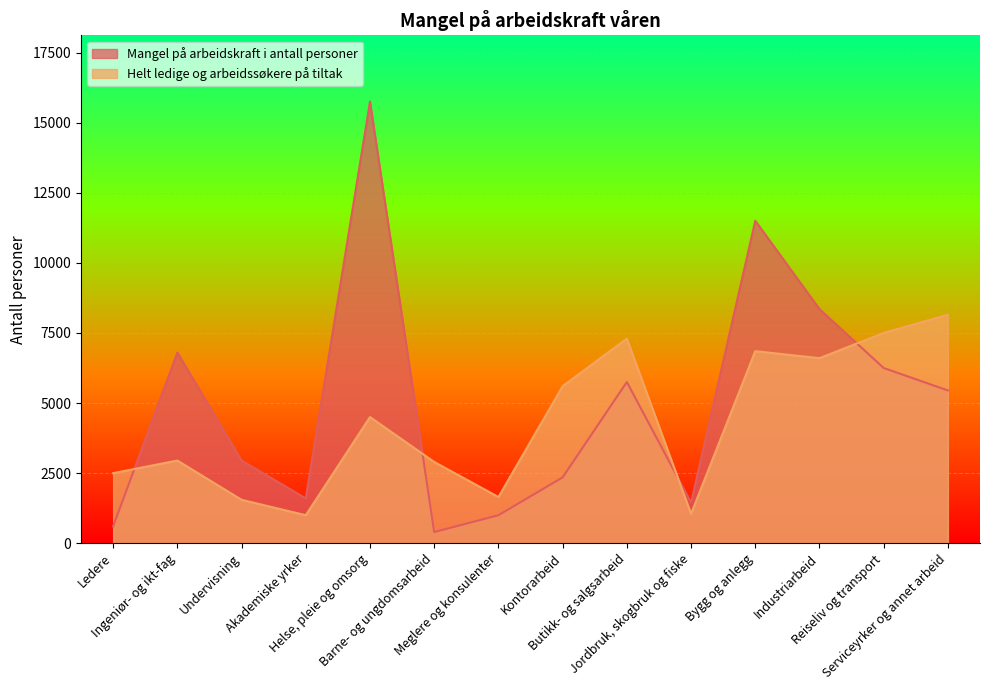

What are all the series names shown in the legend?

Mangel på arbeidskraft i antall personer, Helt ledige og arbeidssøkere på tiltak